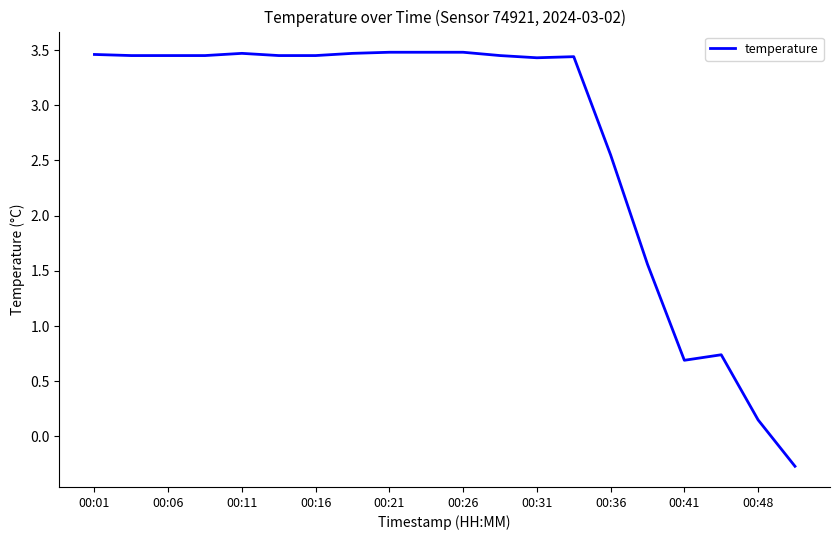

What is the minimum value shown in the chart?

-0.3